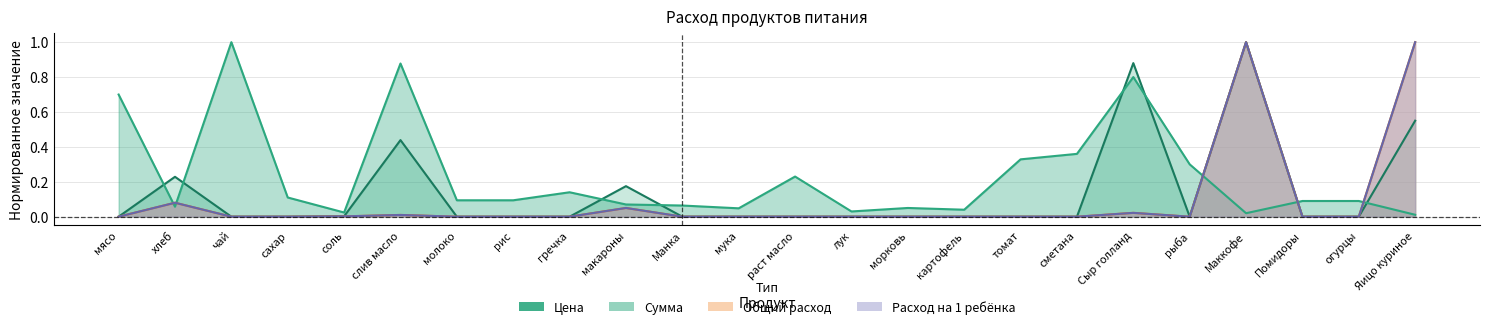

The value of Цена at чай is 0.7. True or false?

False